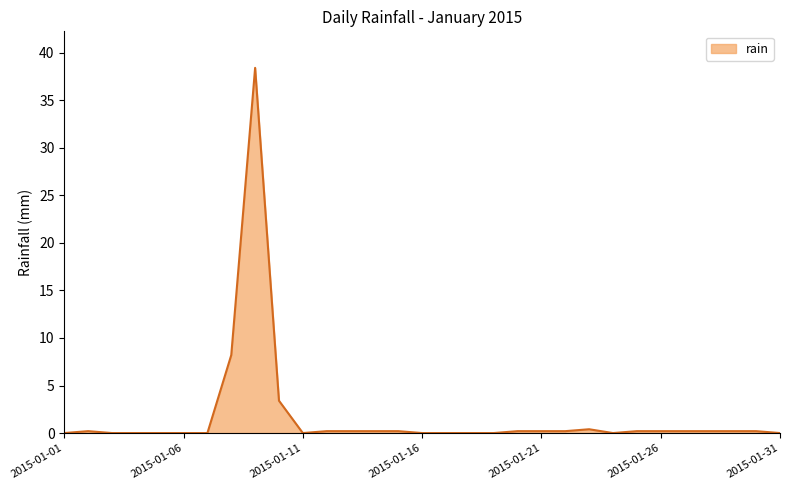

Does the chart have visible grid lines?

No